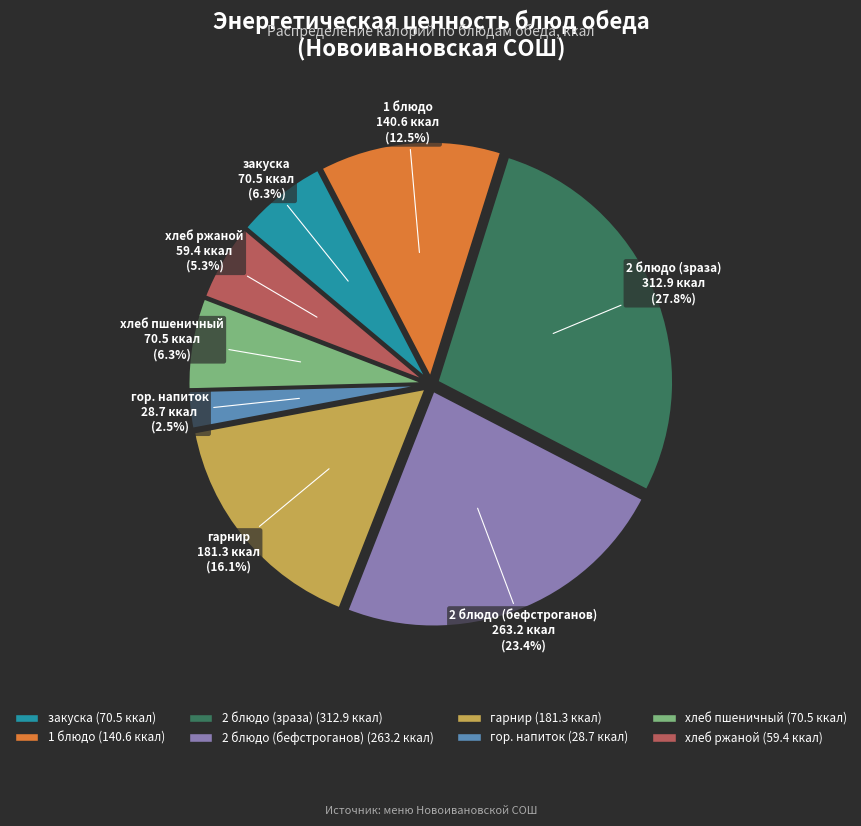

Between гарнир and гор. напиток, which is larger?

гарнир